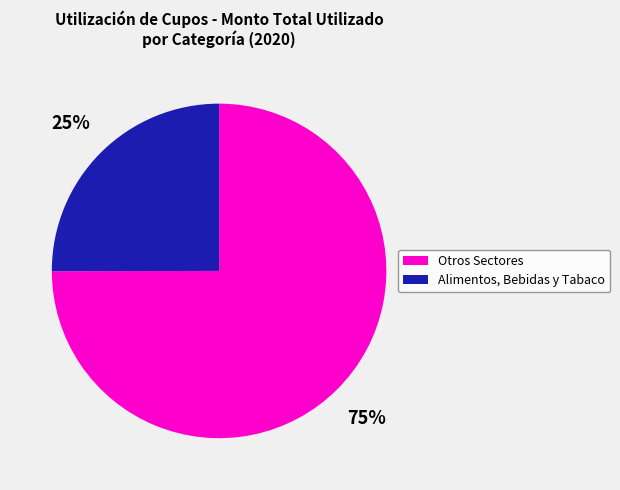

Count the number of slices in the pie.

2